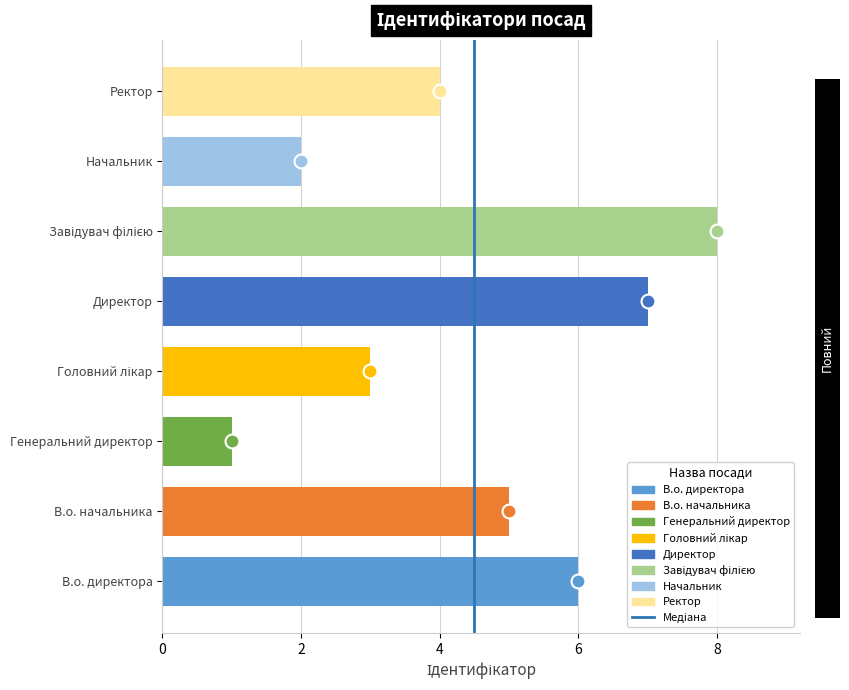

Read the value at В.о. начальника.

5